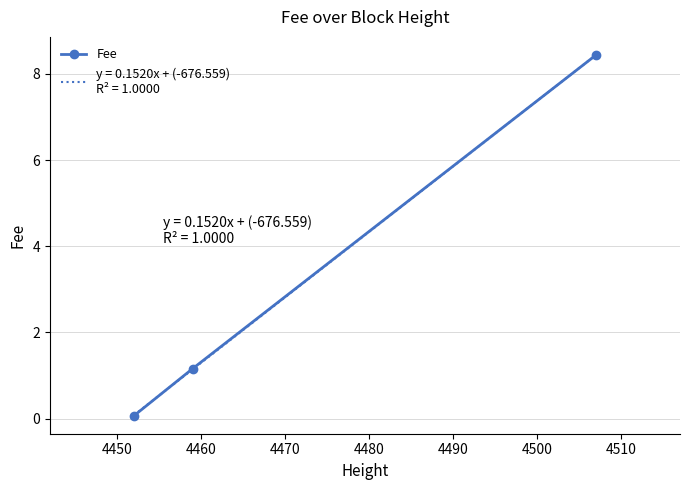

What is the highest value of the Fee series?

8.4